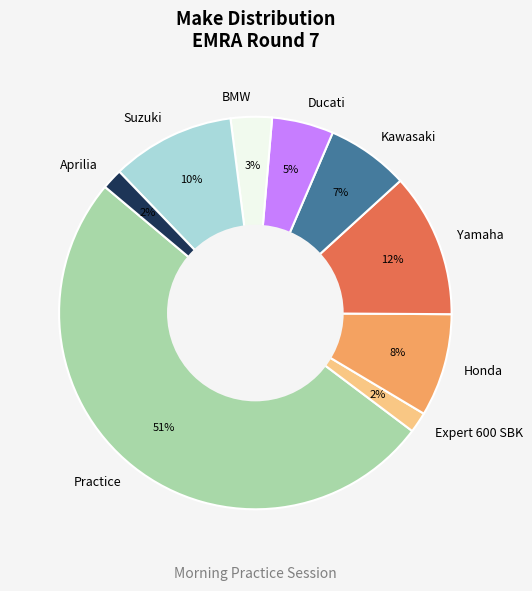

Is it true that Practice is 30% of the pie?

False